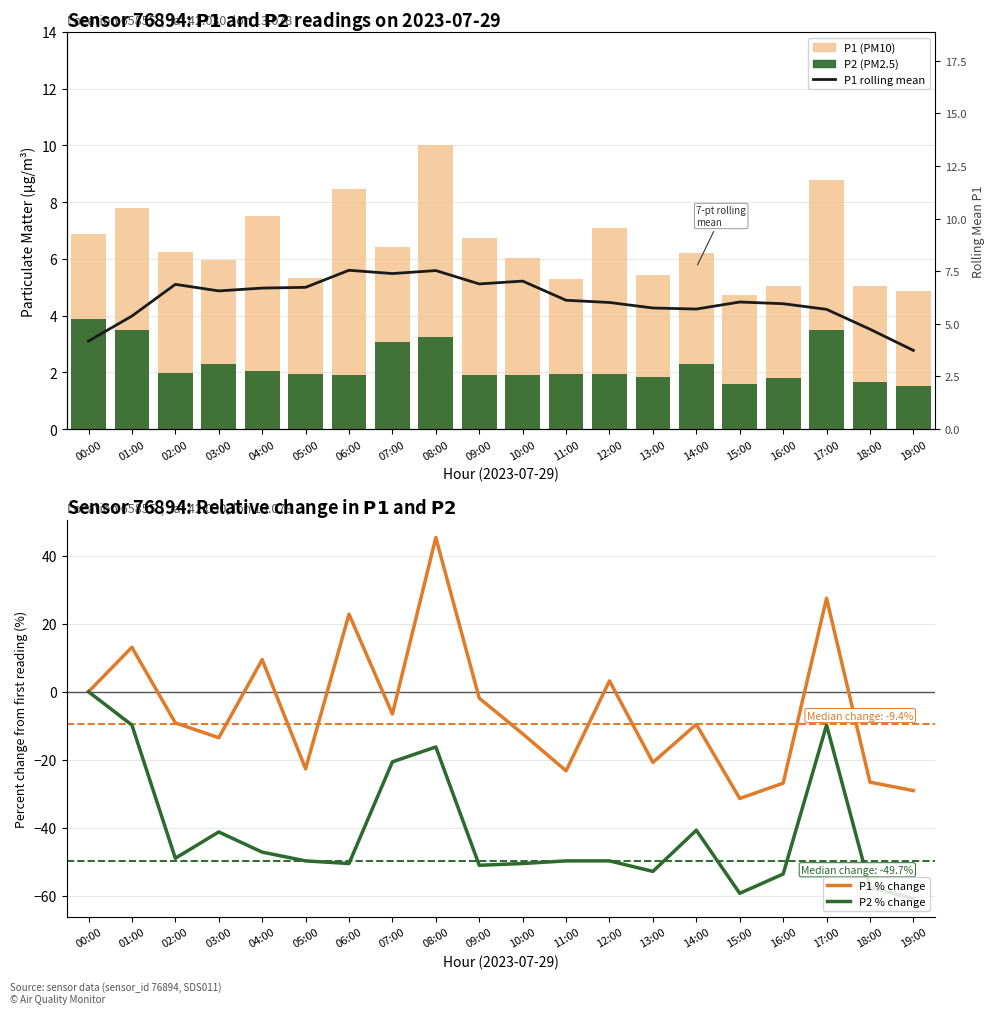

What is the difference between the highest and lowest values at 16:00?

59.6